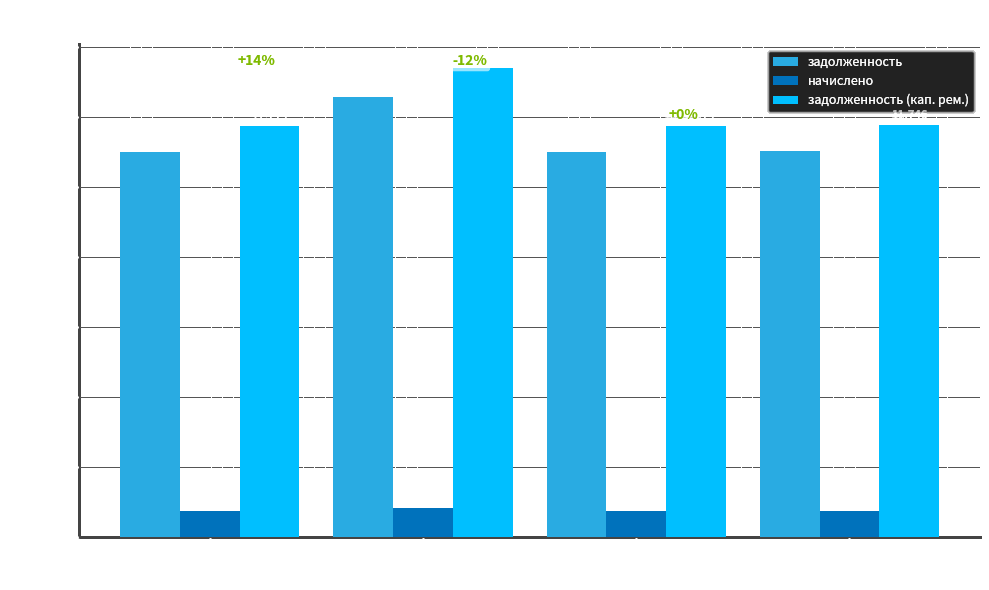

The value of задолженность at 10 помещение is 19417.5. True or false?

False